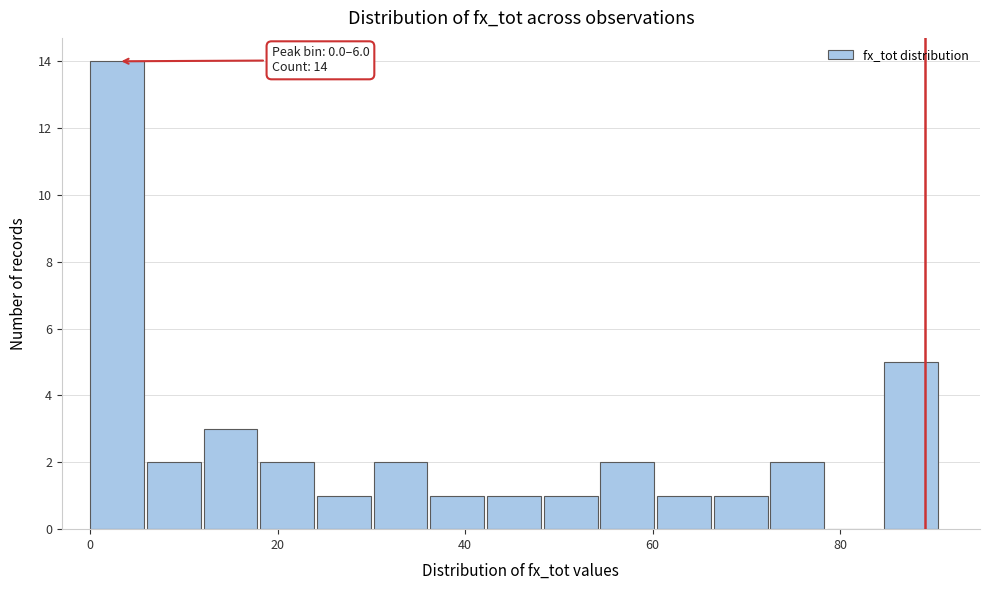

Around what value on the x-axis is the tallest bar? Give the approximate position of its centre, as read against the axis.

2